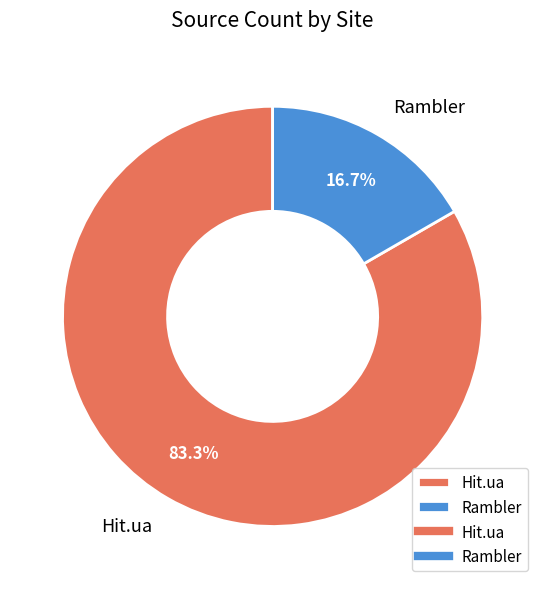

What is the ratio of the value at Hit.ua to the value at Rambler?

5.0